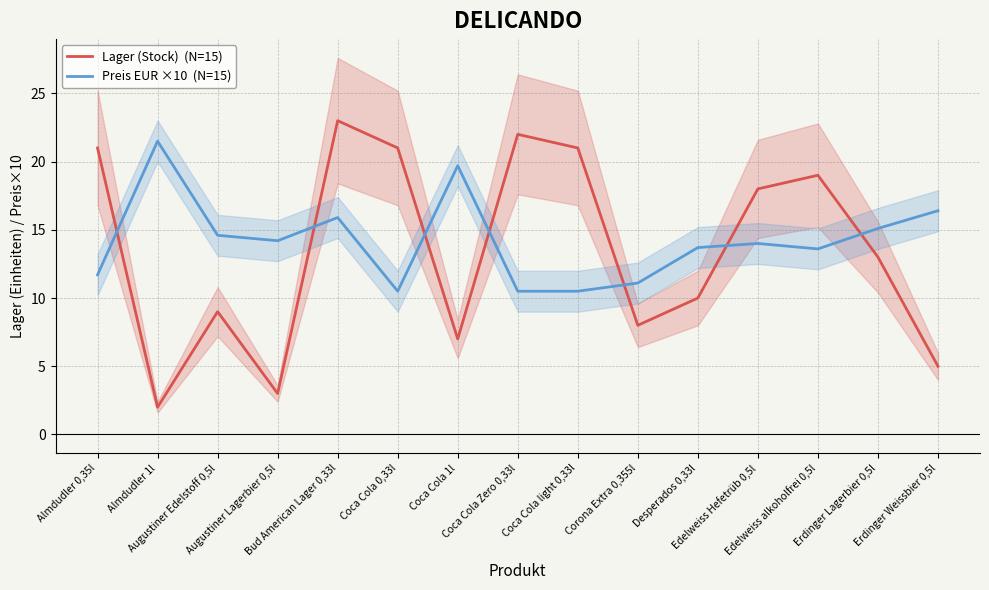

What is the label of the 1st point from the left?

Almdudler 0,35l